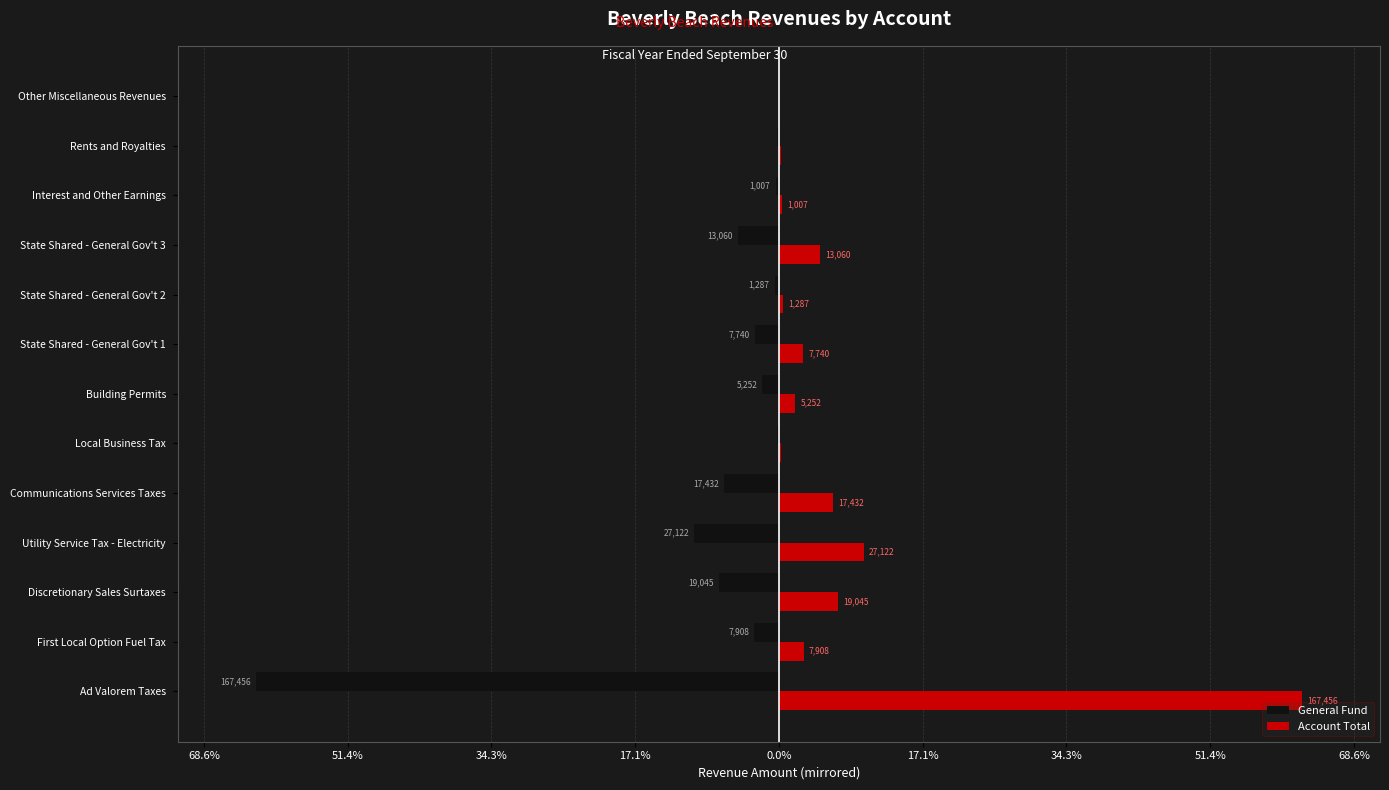

What is the difference between the second highest and second lowest values in the General Fund series?

26529